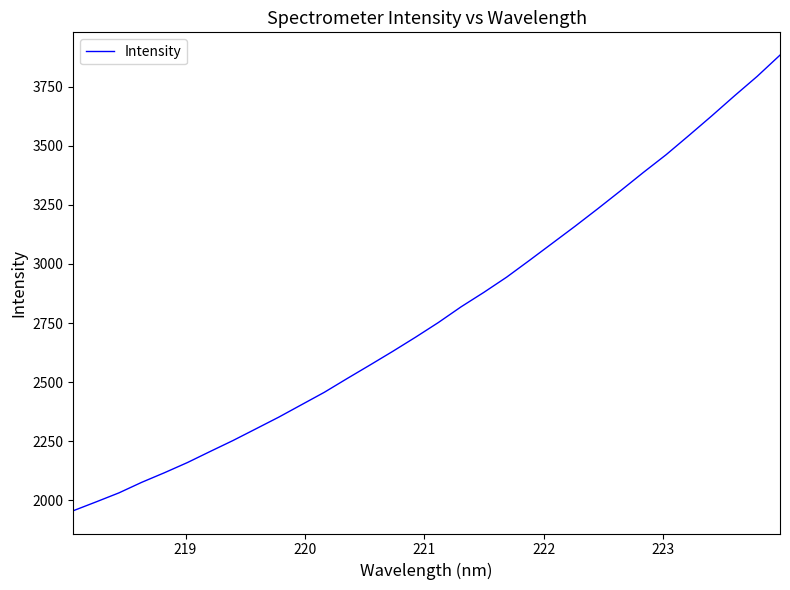

What is the maximum value shown in the chart?

3883.5